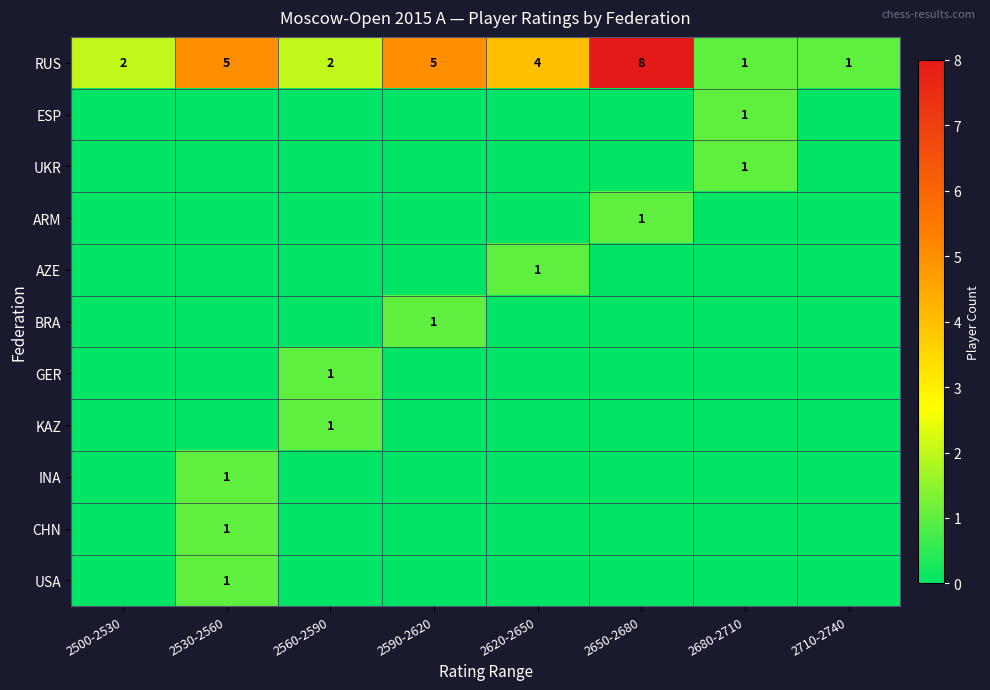

Is it true that UKR equals 1 at 2680-2710?

True